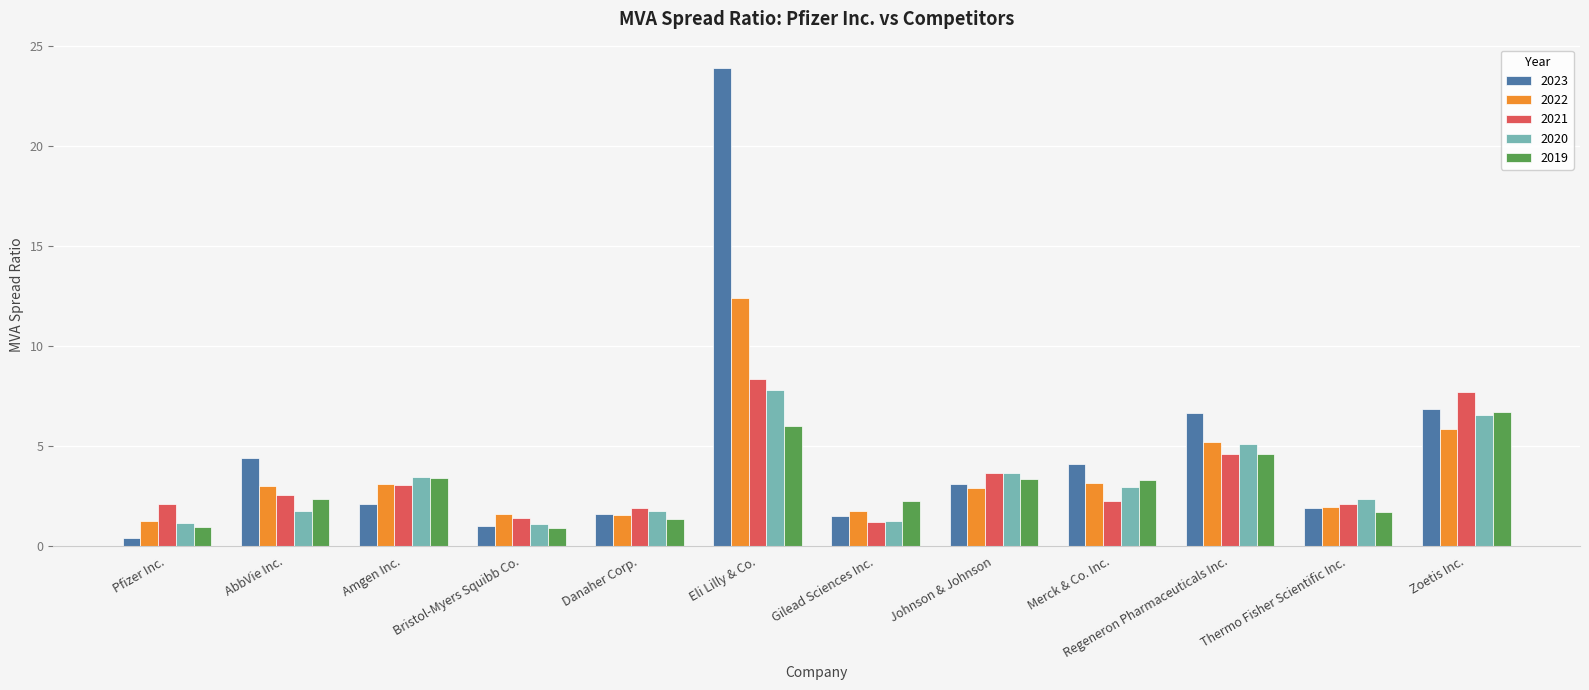

What is the sum of all 2019 values?

36.9